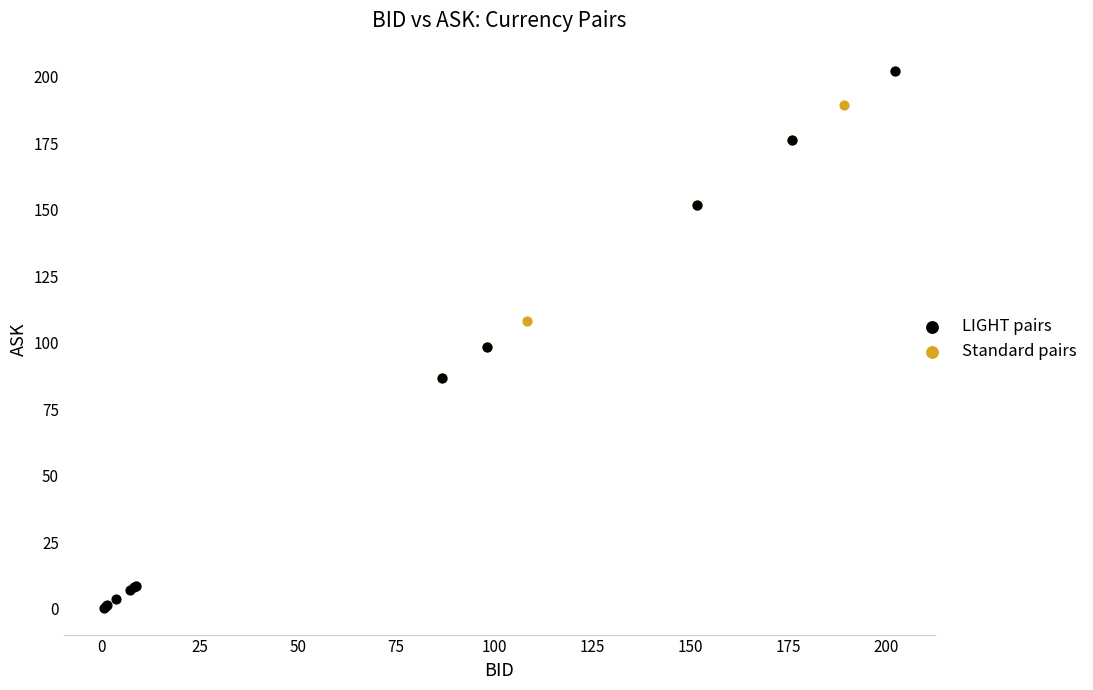

What are all the series names shown in the legend?

LIGHT pairs, Standard pairs